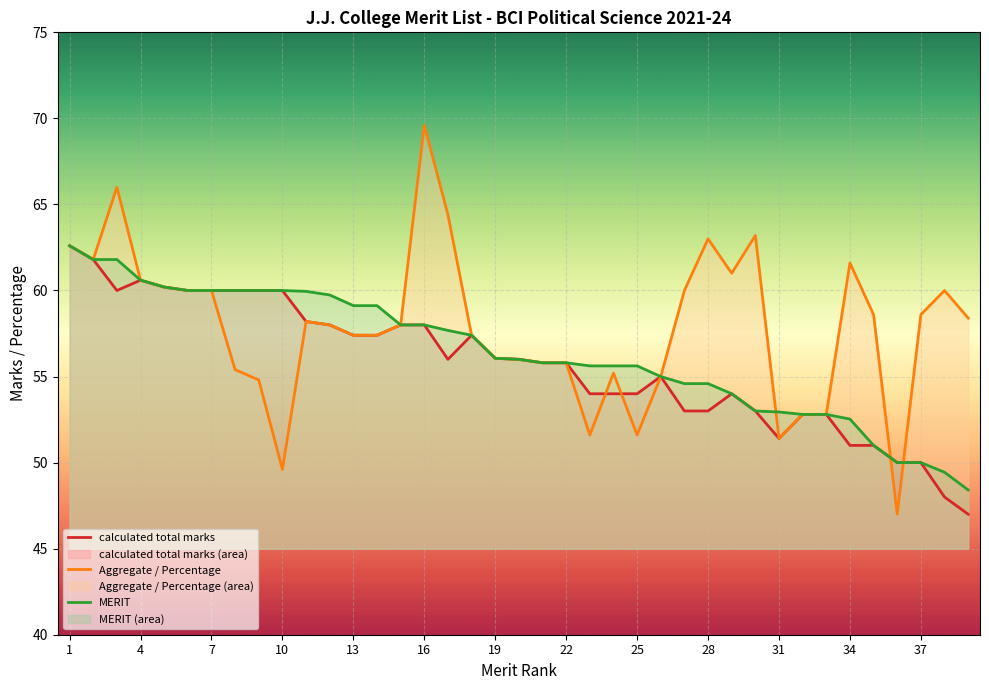

True or false: Aggregate / Percentage has a value of 81.9 at 22.

False